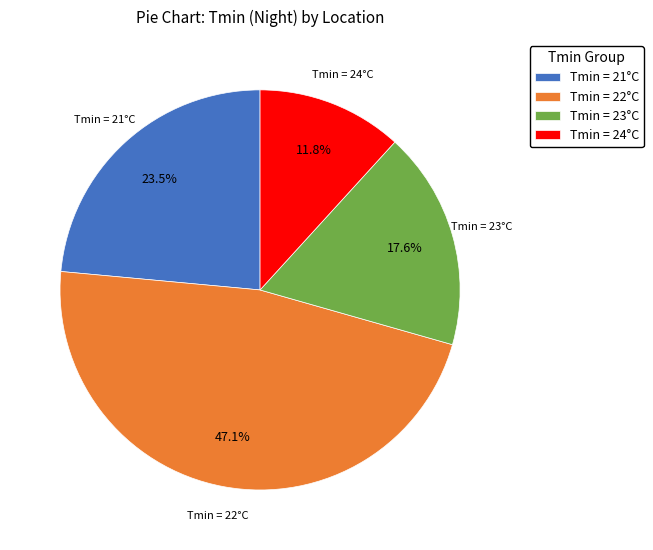

What percentage is NOT represented by Tmin = 23°C?

82.4%